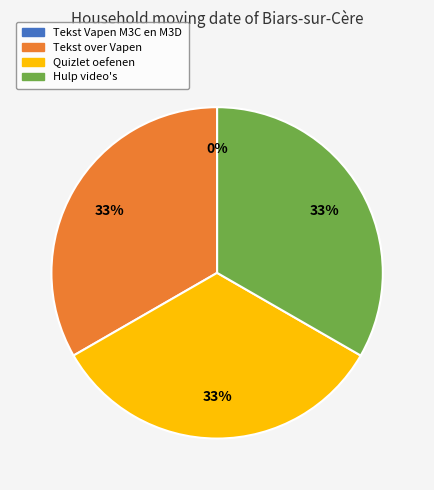

To the nearest percent, what portion does Tekst over Vapen represent?

33%